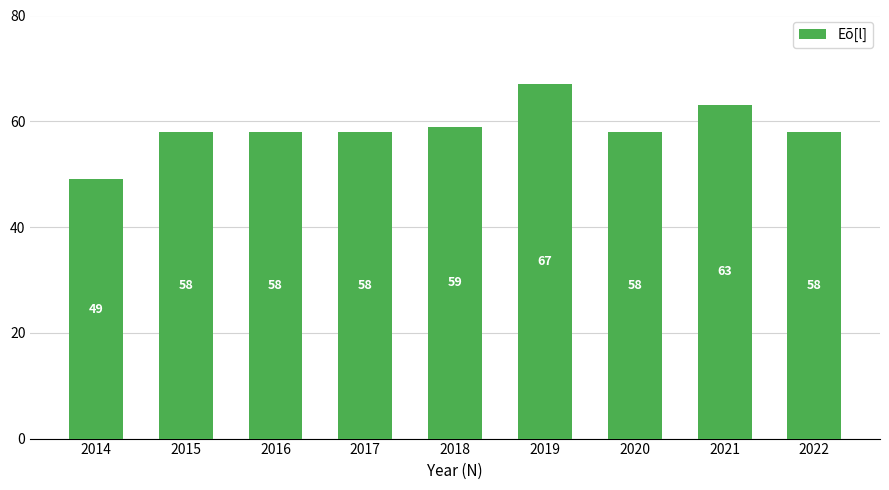

What is the value of the 9th bar from the left?

58